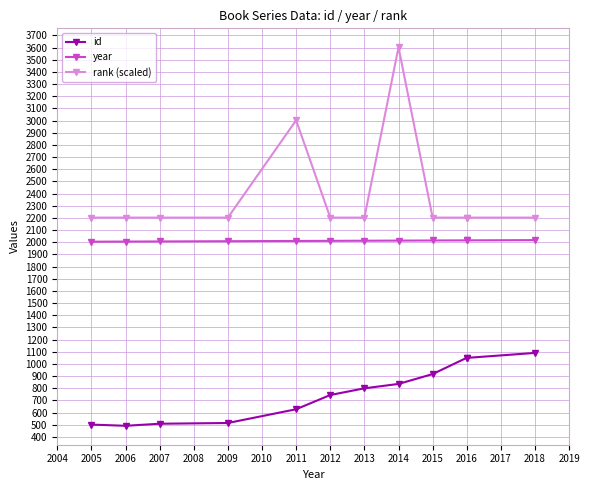

What is the difference between the maximum and minimum values in the id series?

599